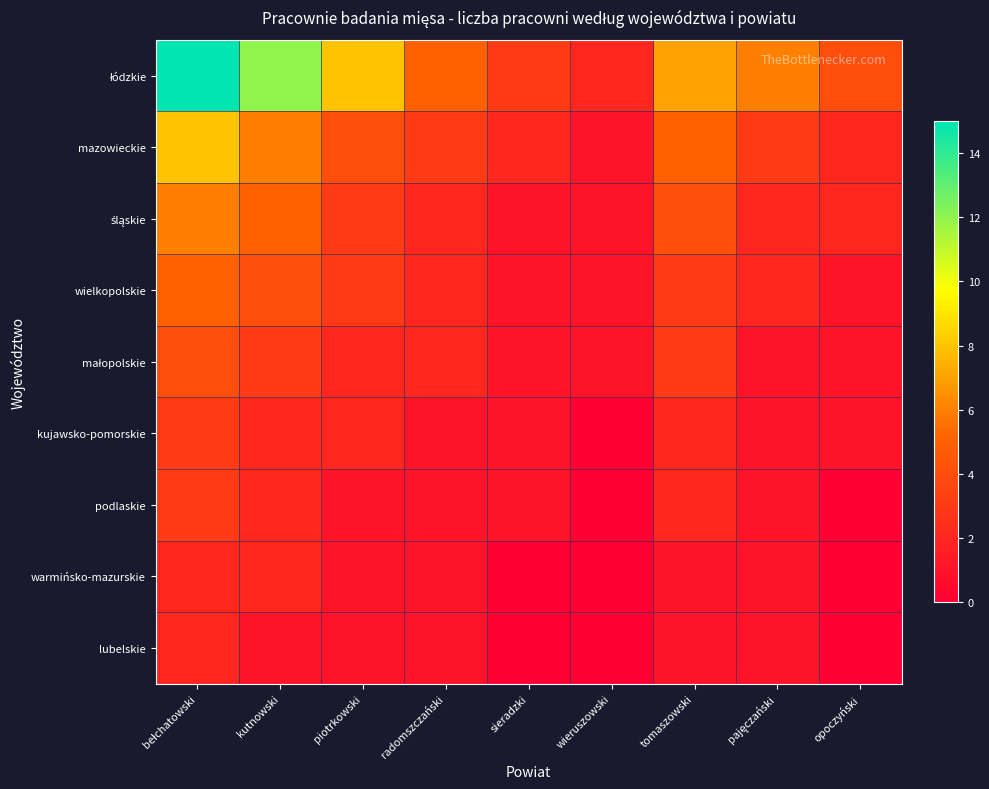

Which has a higher value, opoczyński or radomszczański?

radomszczański